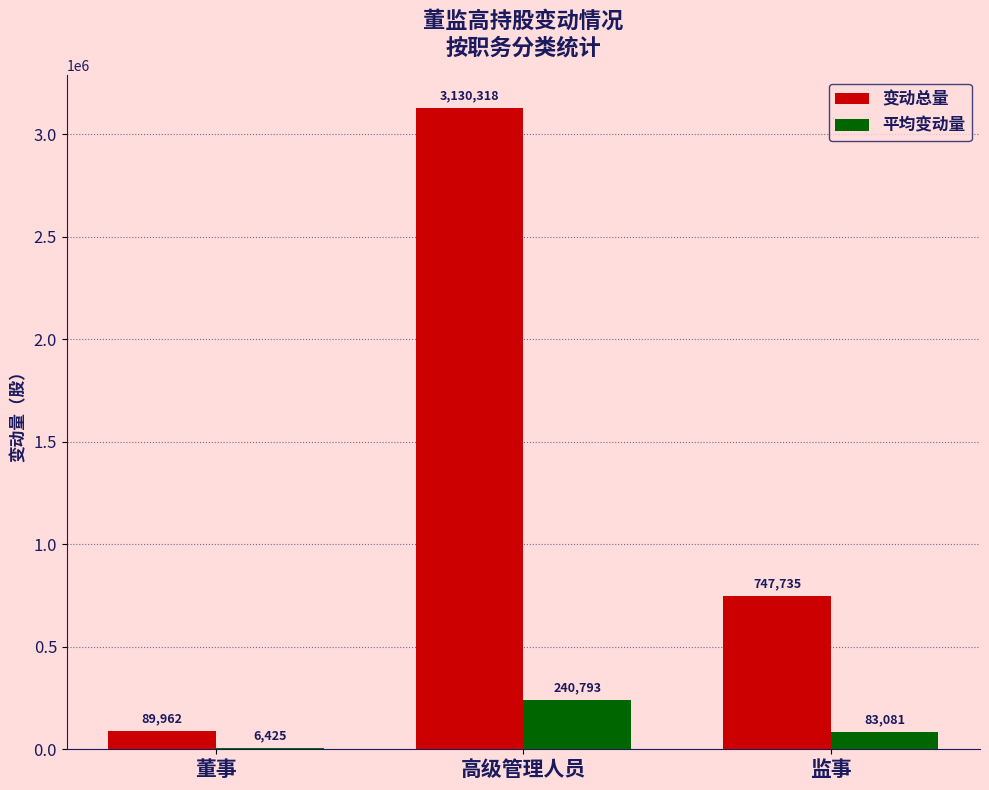

Is the value of 变动总量 at 董事 greater than the value of 平均变动量 at 董事?

Yes